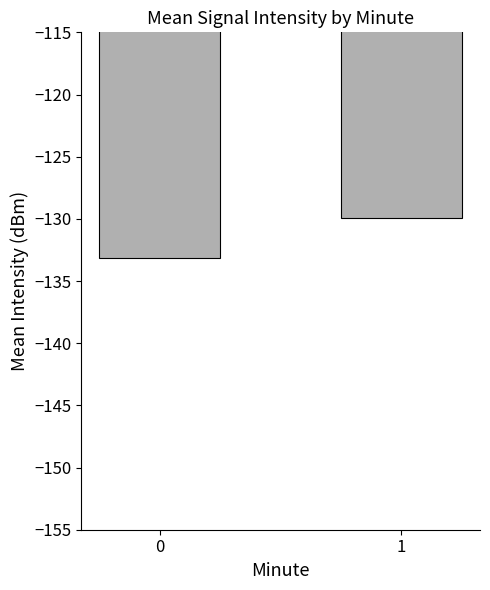

The value at 0 is -178.4. True or false?

False